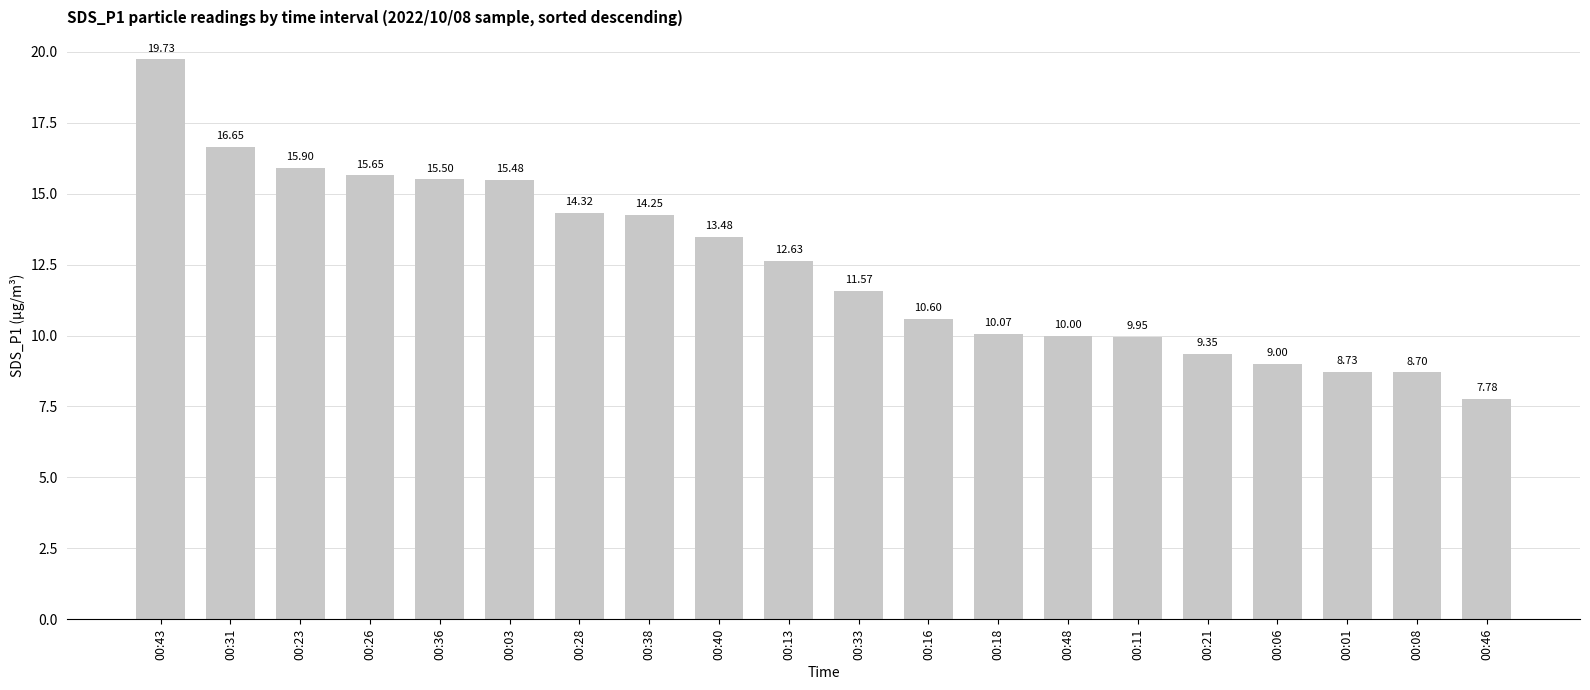

Where is the data nearest to the value 13?

00:13